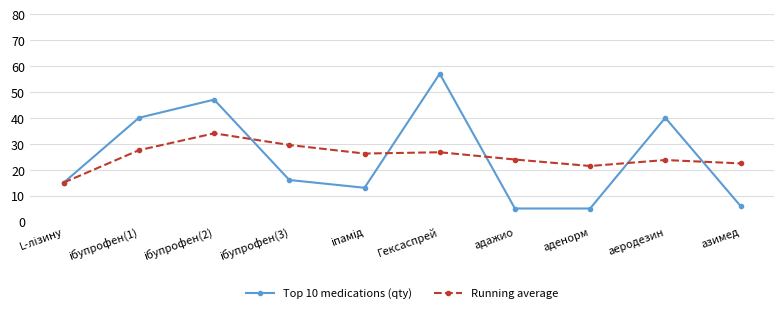

What is the total value across all series at Гексаспрей?

83.7